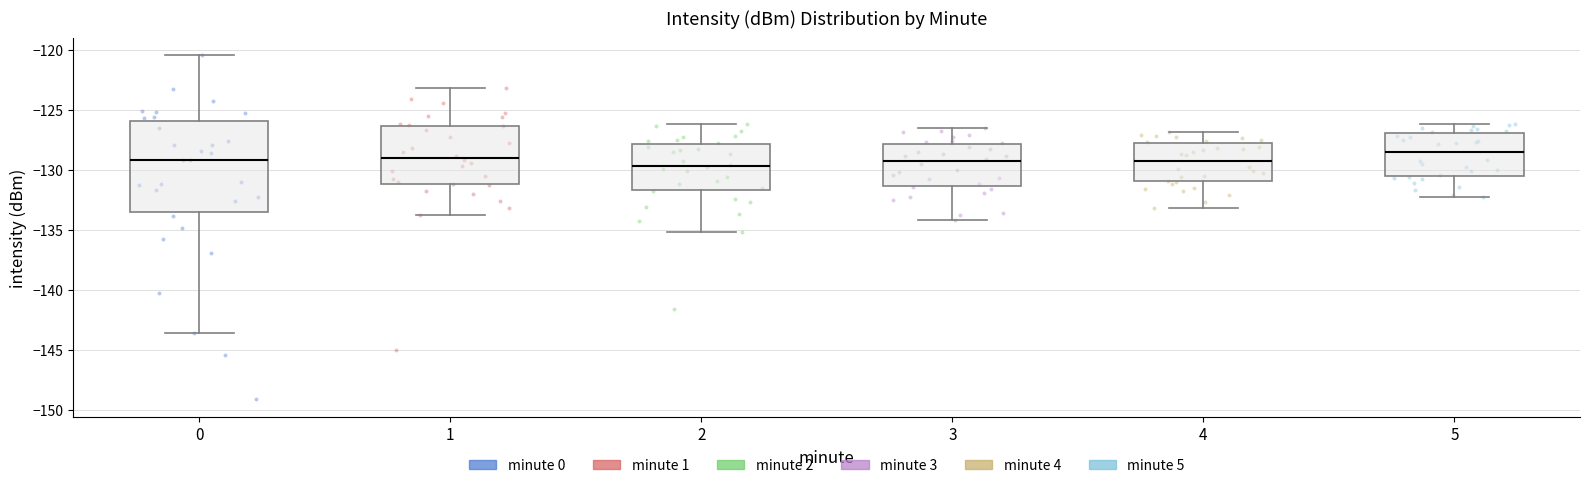

Reading left to right, transcribe this box plot: for each box, give where its median line is, the range the box spans, and where its two whiskers end, as read against the y-axis. The values are not printed on the chart, so give them approximately, as read against the axis.

0: median -129.0, box -133.5 to -126.0, whiskers -143.5 to -120.5
1: median -129.0, box -131.0 to -126.5, whiskers -134.0 to -123.0
2: median -129.5, box -131.5 to -128.0, whiskers -135.0 to -126.0
3: median -129.5, box -131.5 to -128.0, whiskers -134.0 to -126.5
4: median -129.5, box -131.0 to -128.0, whiskers -133.0 to -127.0
5: median -128.5, box -130.5 to -127.0, whiskers -132.5 to -126.0